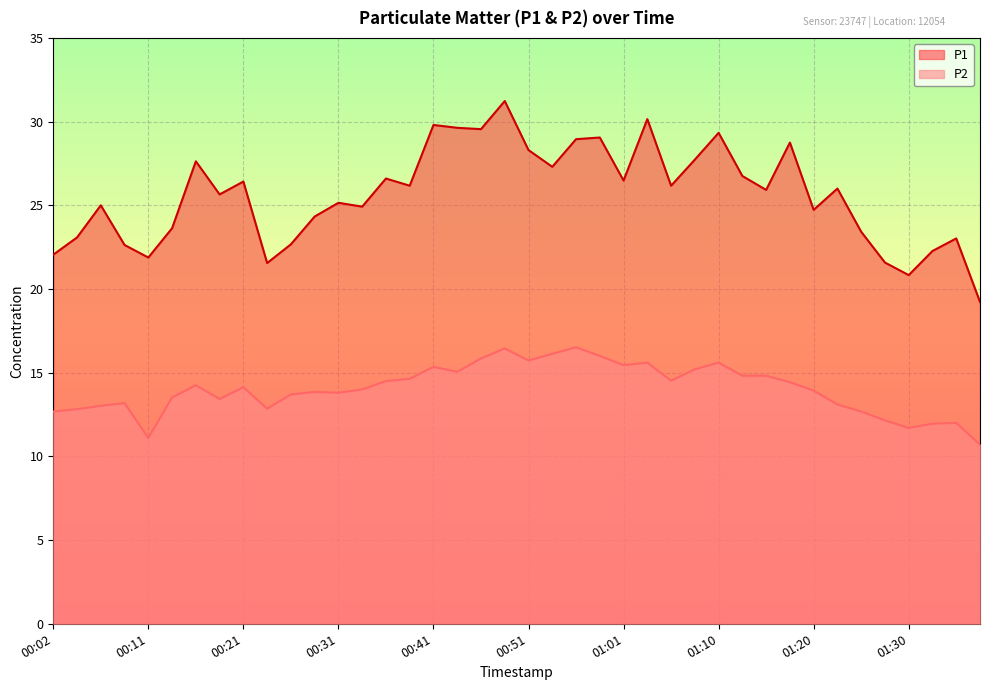

Reading right to left, what are all the values shown in this chart?

P1: 19.2	23.0	22.3	20.8	21.6	23.4	26.0	24.7	28.8	25.9	26.8	29.3	27.7	26.2	30.1	26.5	29.1	28.9	27.3	28.3	31.2	29.6	29.6	29.8	26.2	26.6	24.9	25.1	24.3	22.7	21.6	26.4	25.6	27.6	23.6	21.9	22.6	25.0	23.1	22.1
P2: 10.7	12.0	11.9	11.7	12.2	12.7	13.1	13.9	14.4	14.8	14.8	15.6	15.2	14.5	15.6	15.4	16.0	16.5	16.1	15.7	16.4	15.8	15.1	15.3	14.6	14.5	14.0	13.8	13.8	13.7	12.8	14.1	13.4	14.2	13.5	11.1	13.2	13.0	12.8	12.7